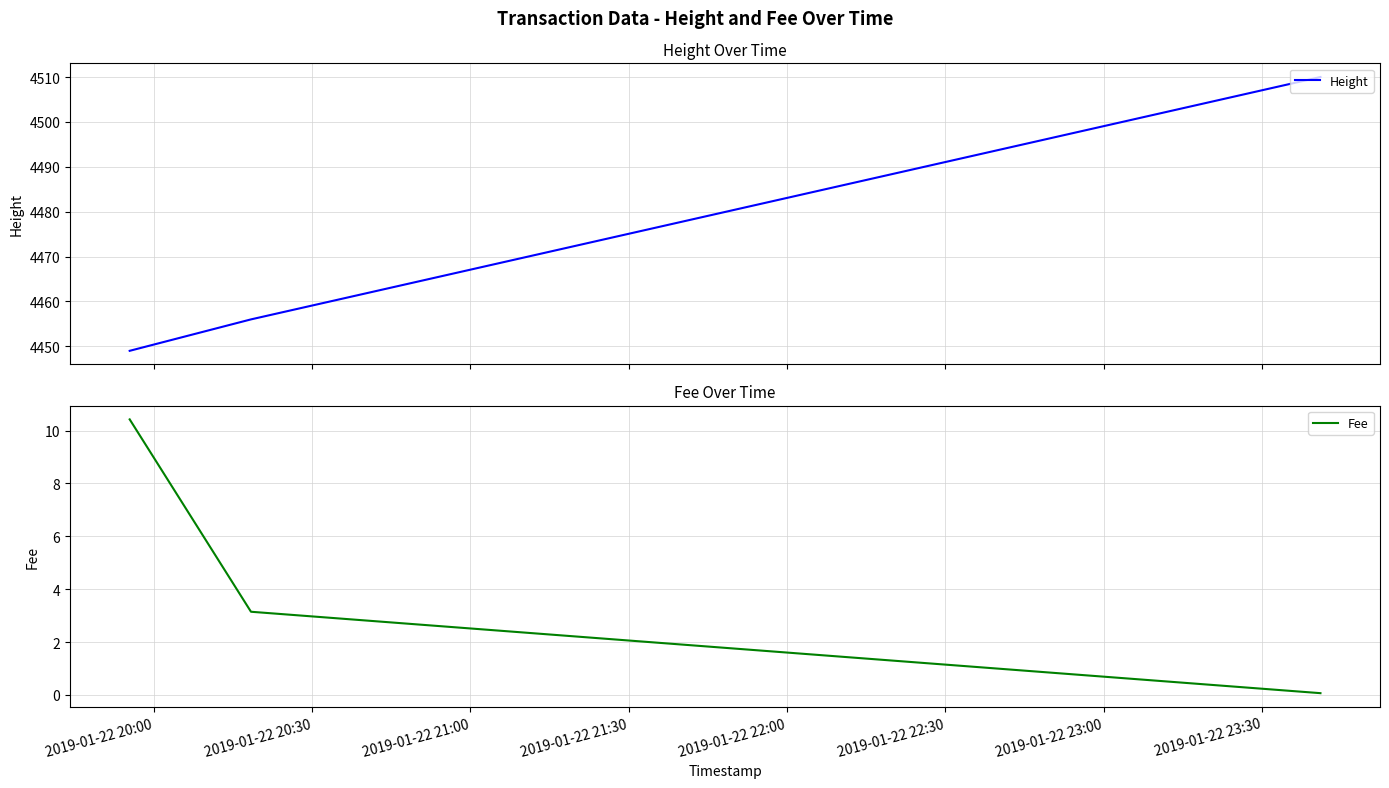

The Height series shows 4449.0 at 2019-01-22 20:00. True or false?

True